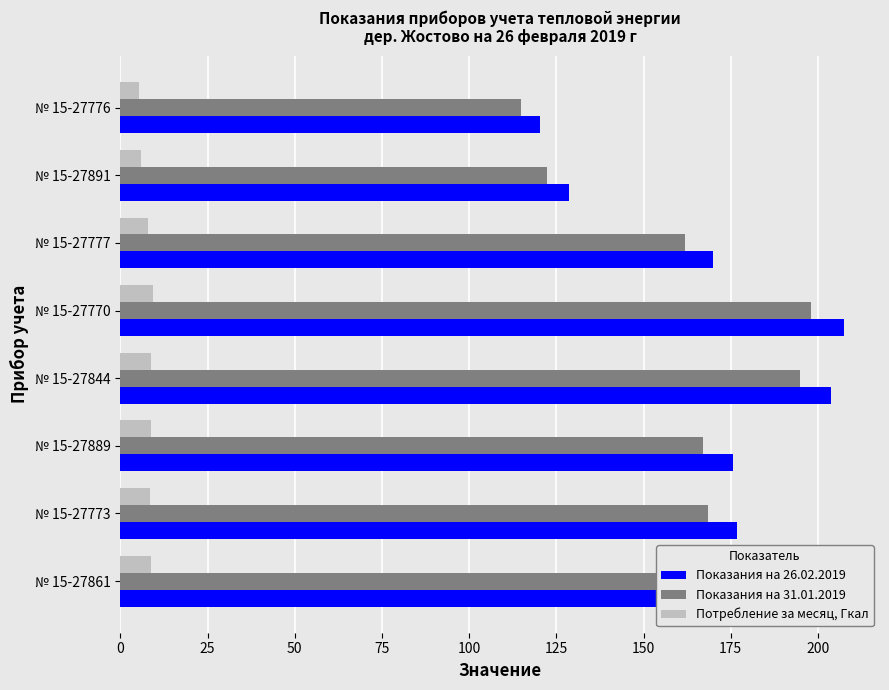

Is it true that Показания на 31.01.2019 equals 89.2 at № 15-27773?

False